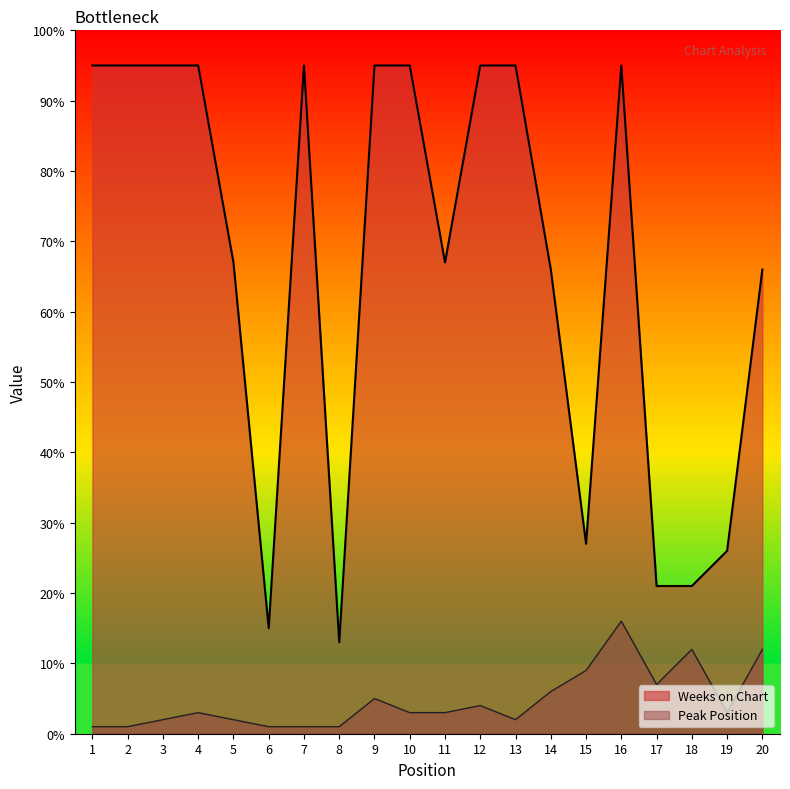

Rank the series at 6 from highest to lowest value.

Weeks on Chart, Peak Position